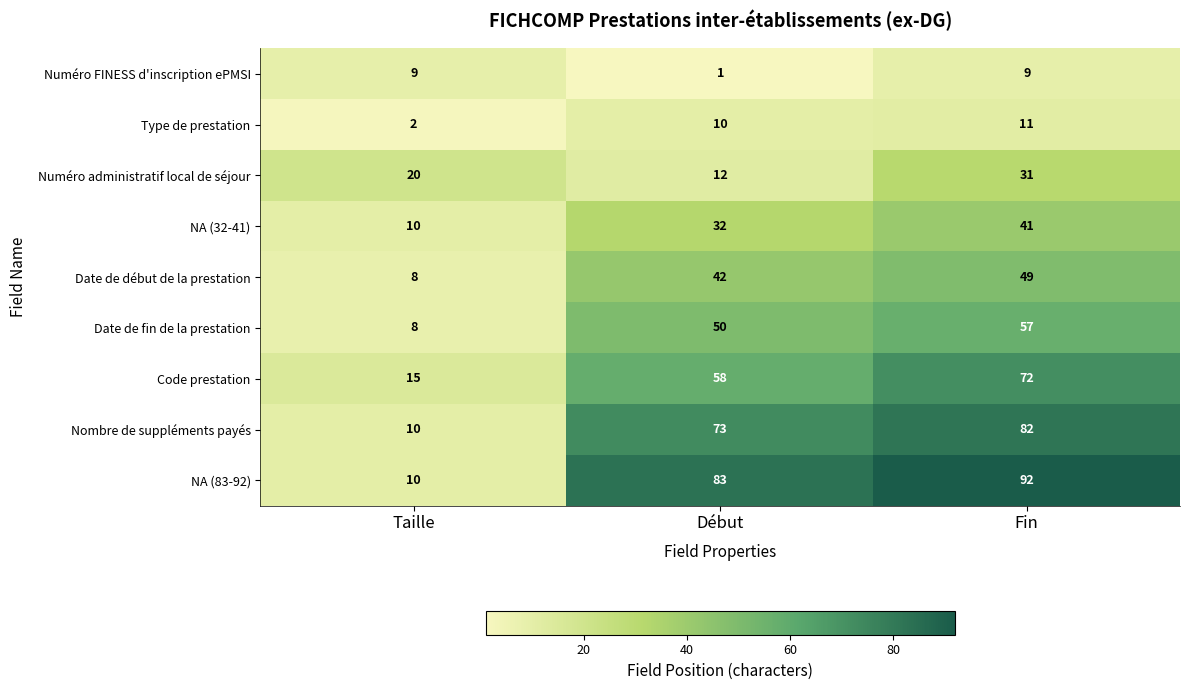

Count the Numéro FINESS d'inscription ePMSI values in the range 1 to 9.

3